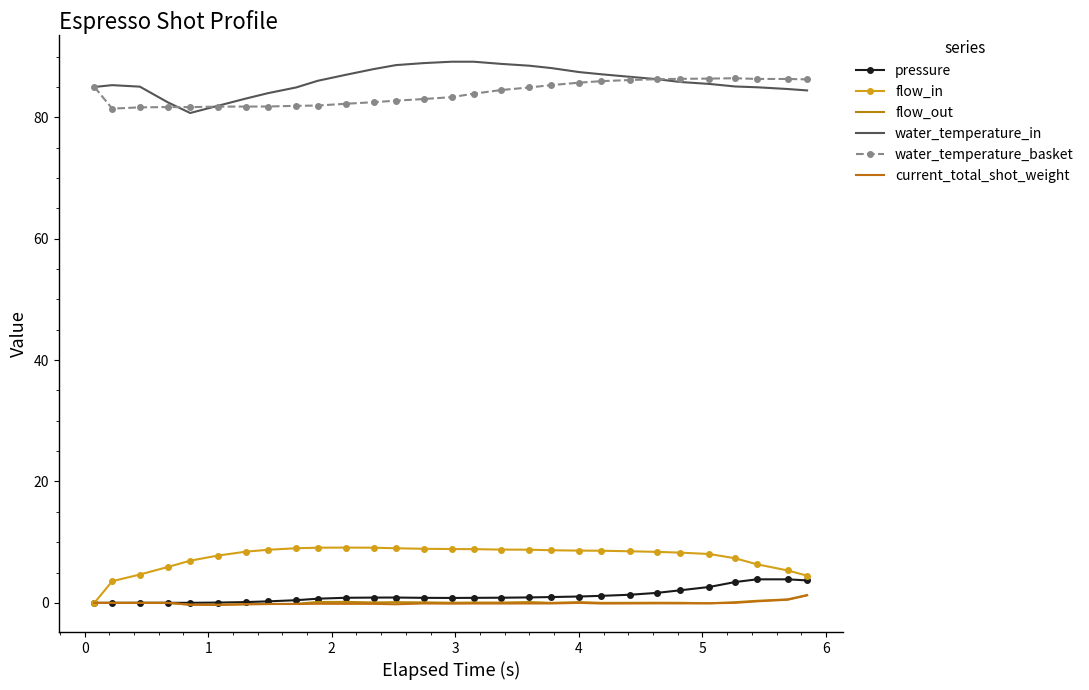

List the series in order of their peak value, lowest first.

current_total_shot_weight, flow_out, pressure, flow_in, water_temperature_basket, water_temperature_in